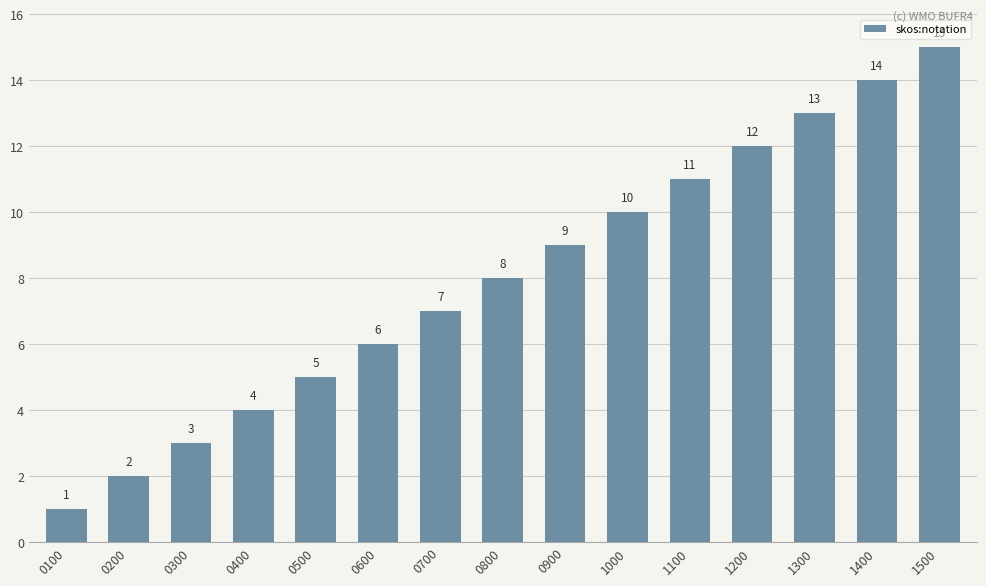

Is it true that the value at 0600 is 6?

True